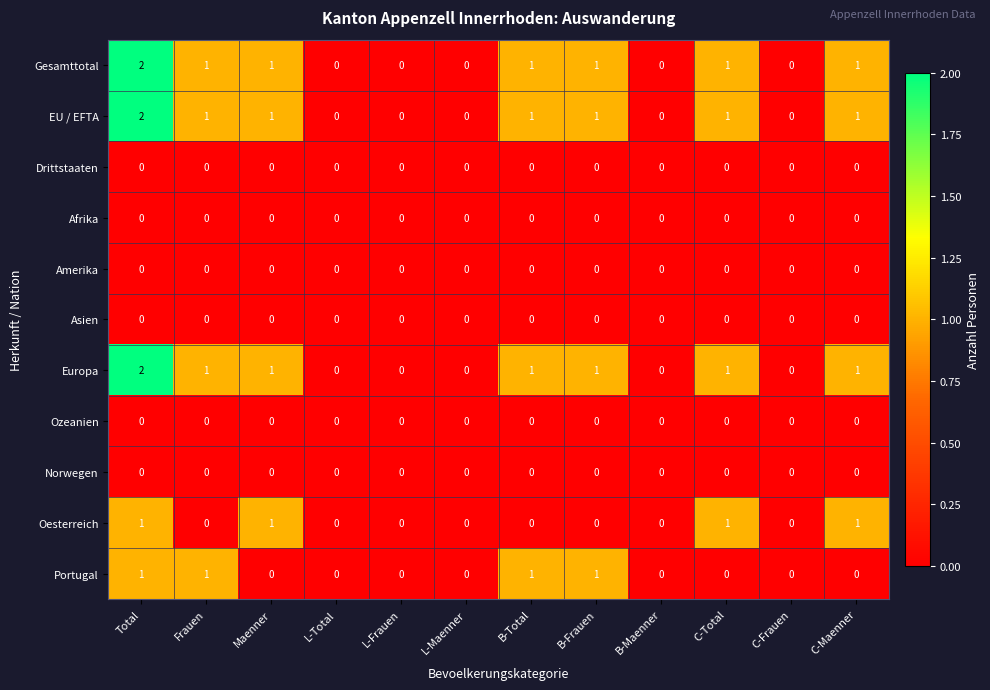

How many Portugal values are between 0 and 1?

12